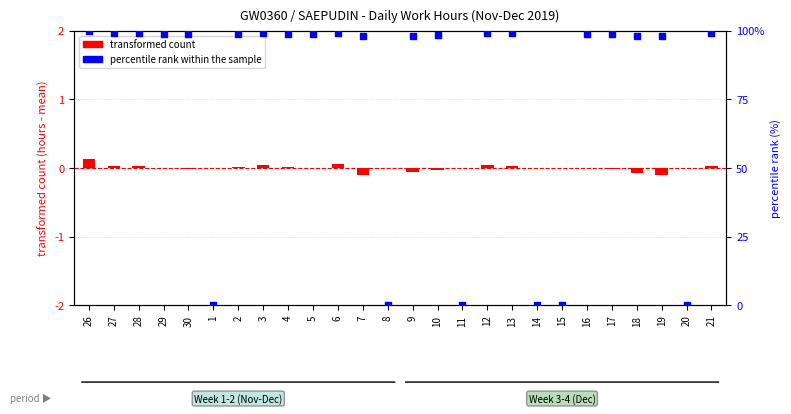

What is the total value across all series at 12?

99.3